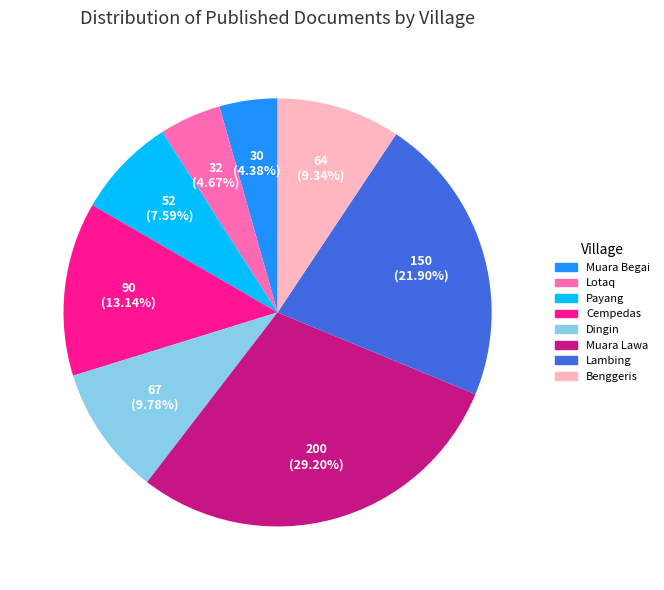

How many slices are in this pie chart?

8